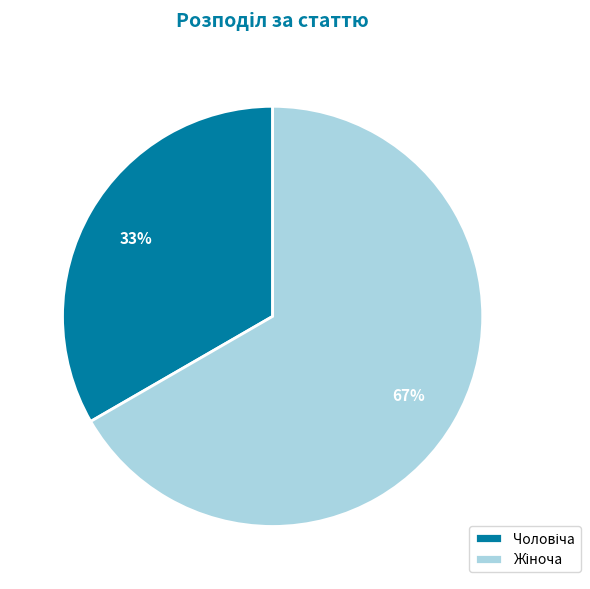

Does any single category account for the majority?

Yes